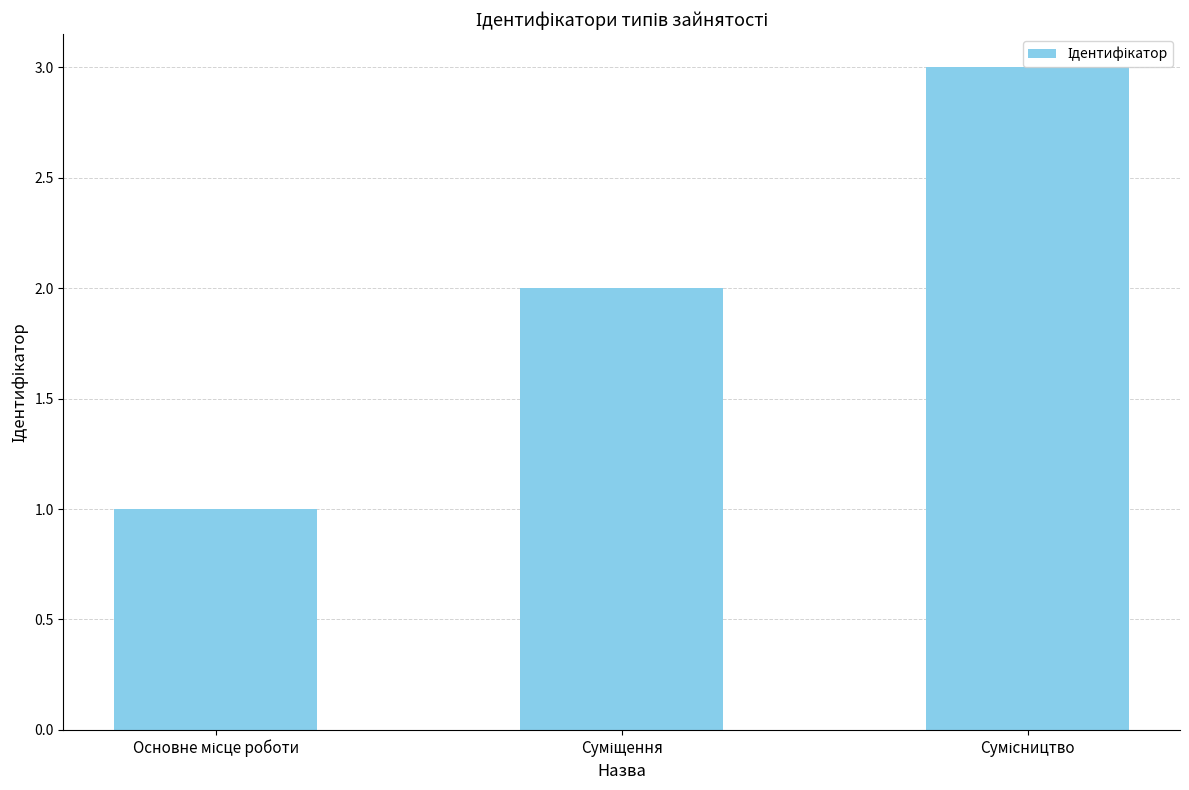

What is the greatest value displayed?

3